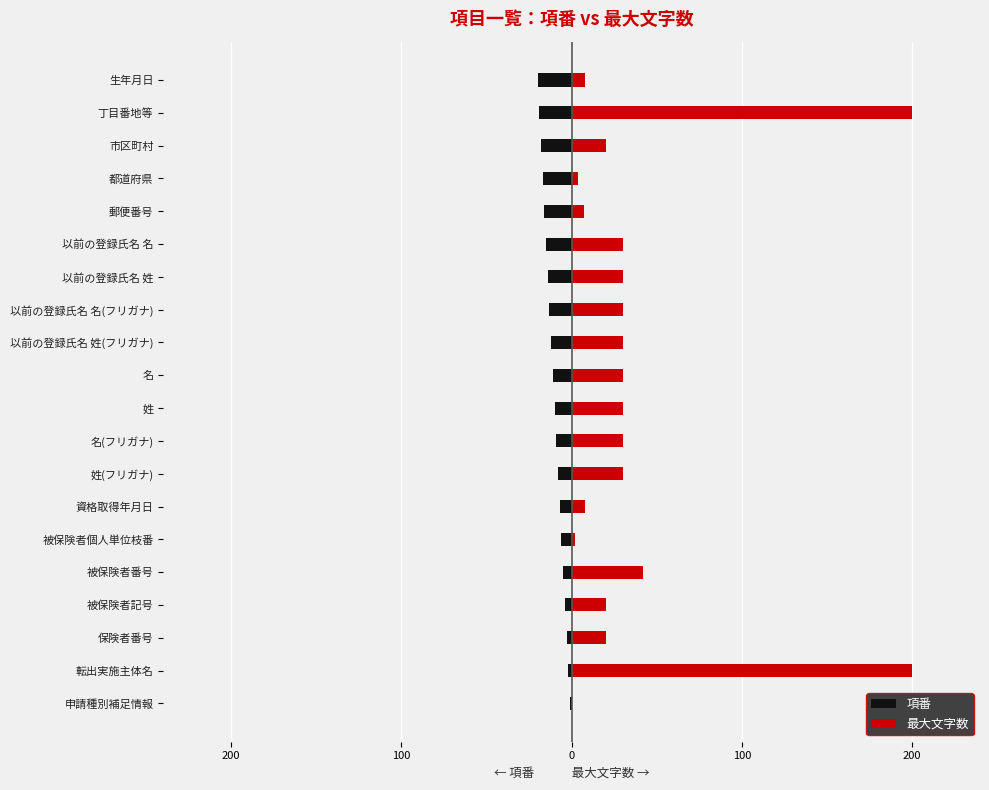

The value of 項番 at 都道府県 is -25. True or false?

False